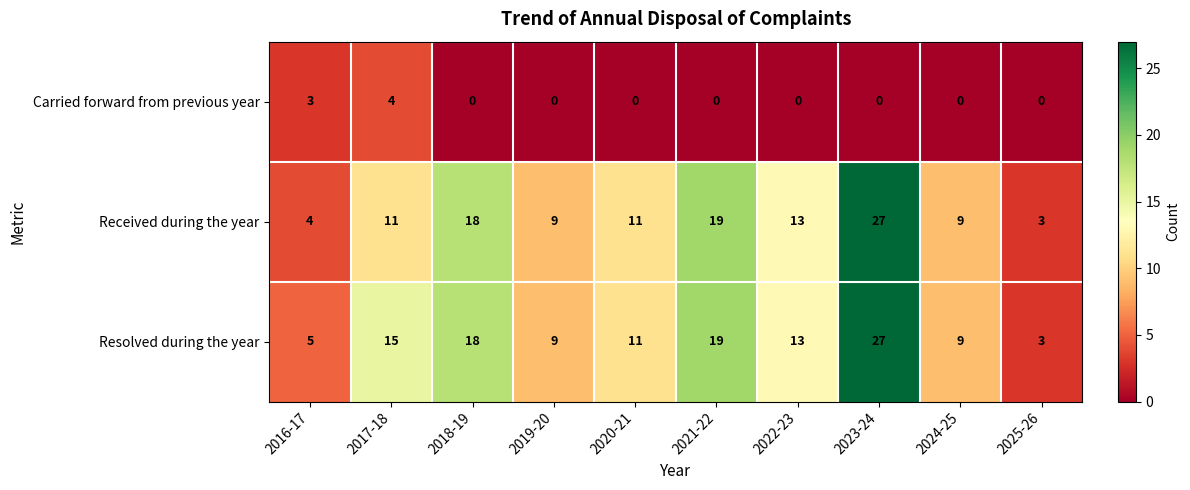

The Carried forward from previous year series shows -3 at 2020-21. True or false?

False